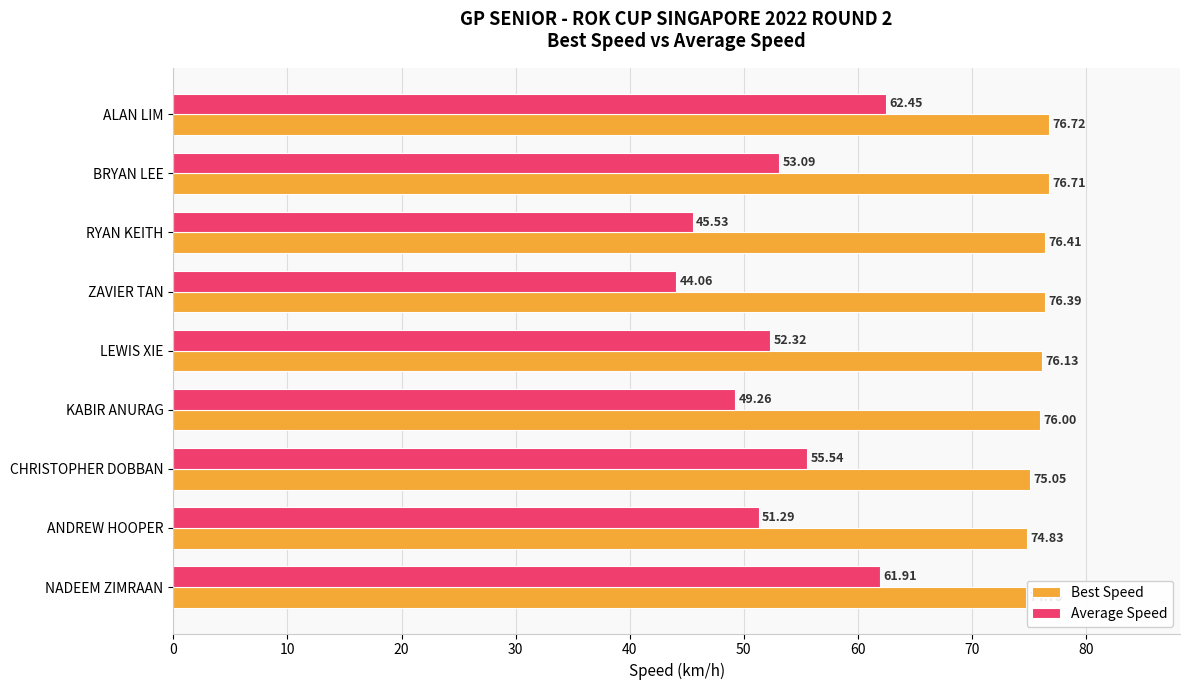

List the series in order of their peak value, highest first.

Best Speed, Average Speed